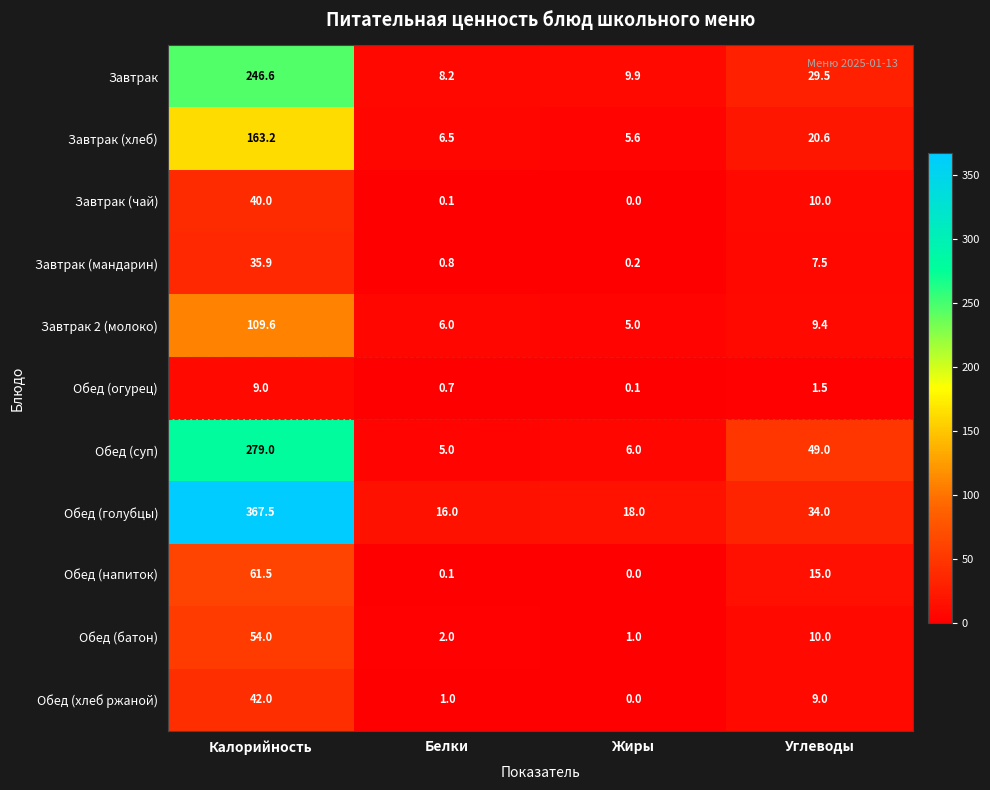

Where does the Обед (голубцы) series first go above 34?

Калорийность